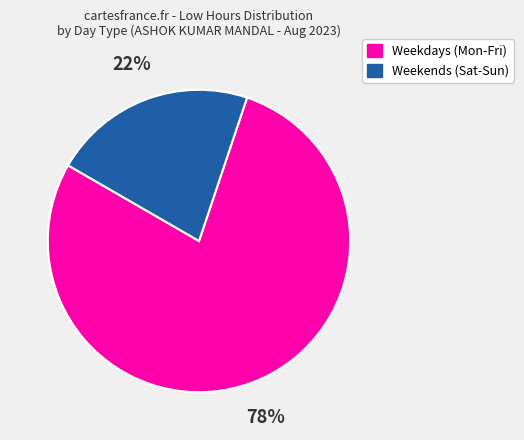

How many segments does this pie chart have?

2